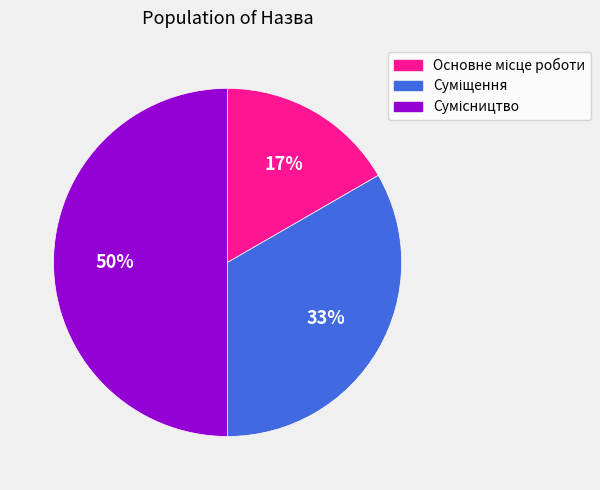

To the nearest percent, what is the average slice percentage?

33%